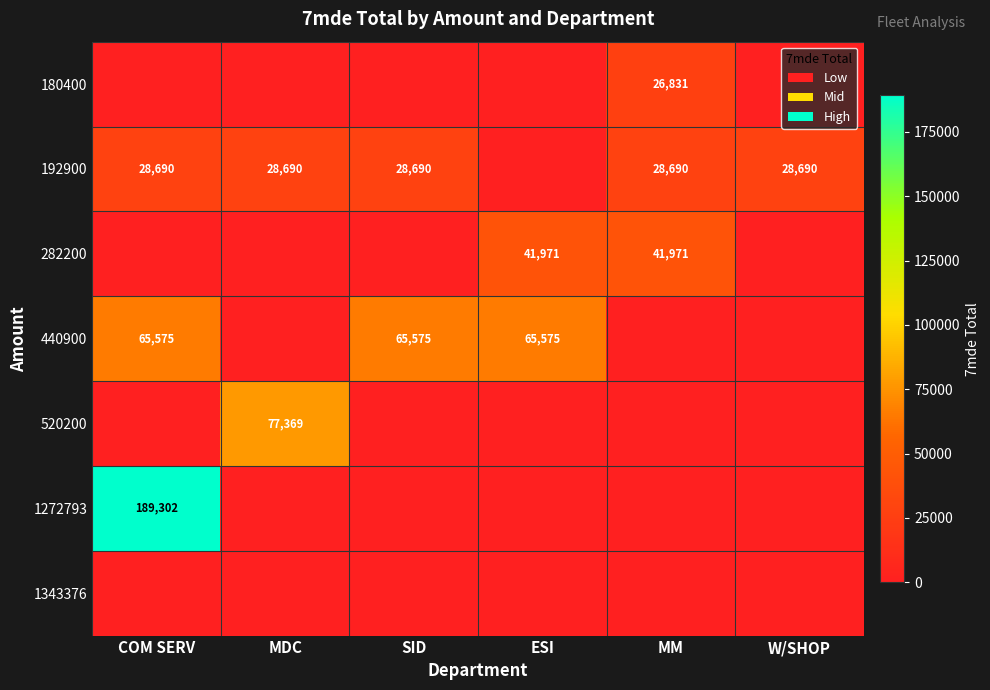

The 282200 series shows 15091.8 at MM. True or false?

False